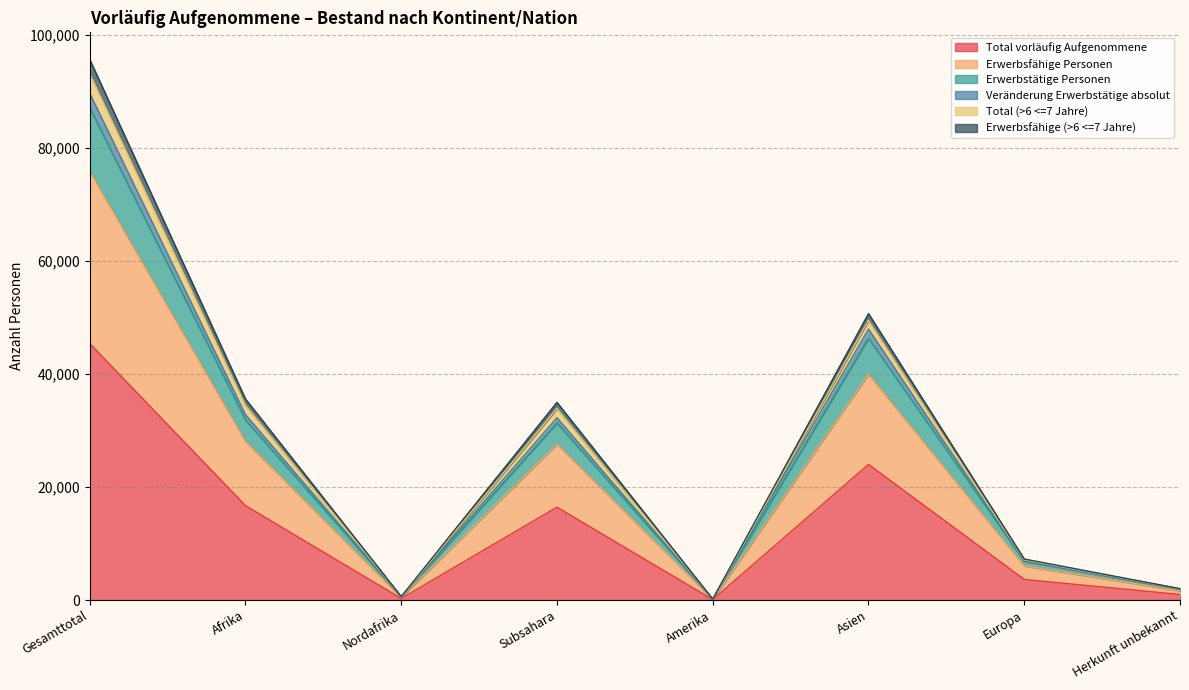

Which category has the highest value in the Total vorläufig Aufgenommene series?

Gesamttotal